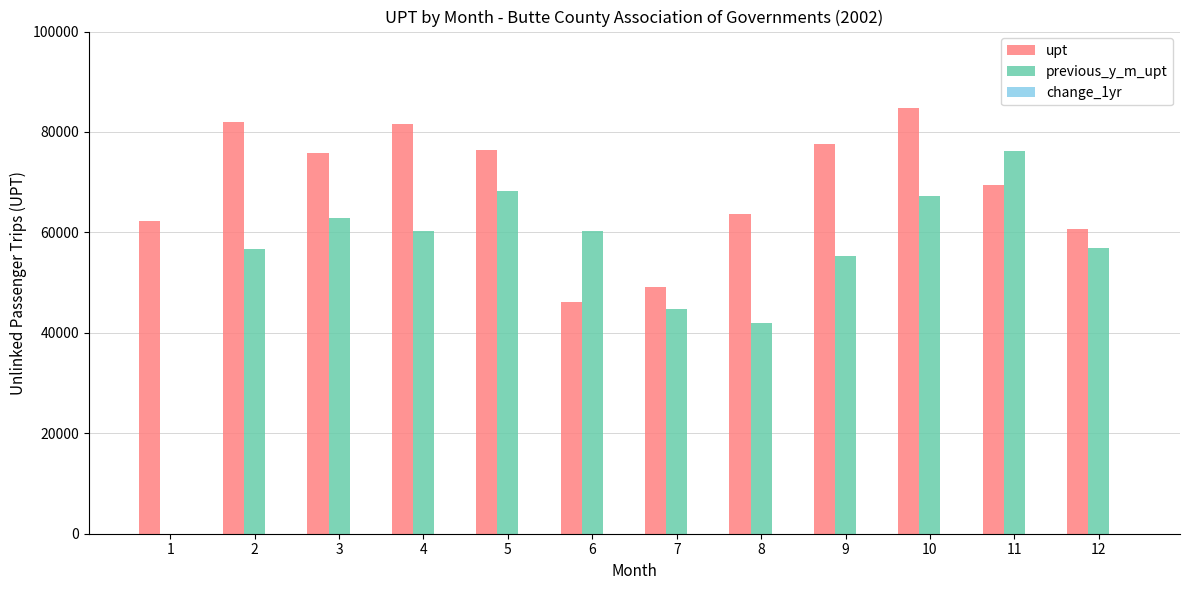

The value of previous_y_m_upt at 3 is 84551. True or false?

False